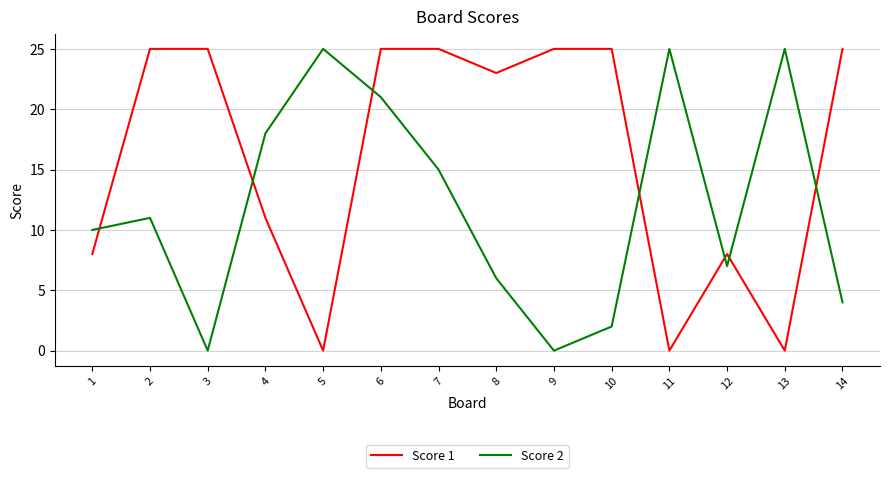

Where is Score 2 nearest to the value 12?

2